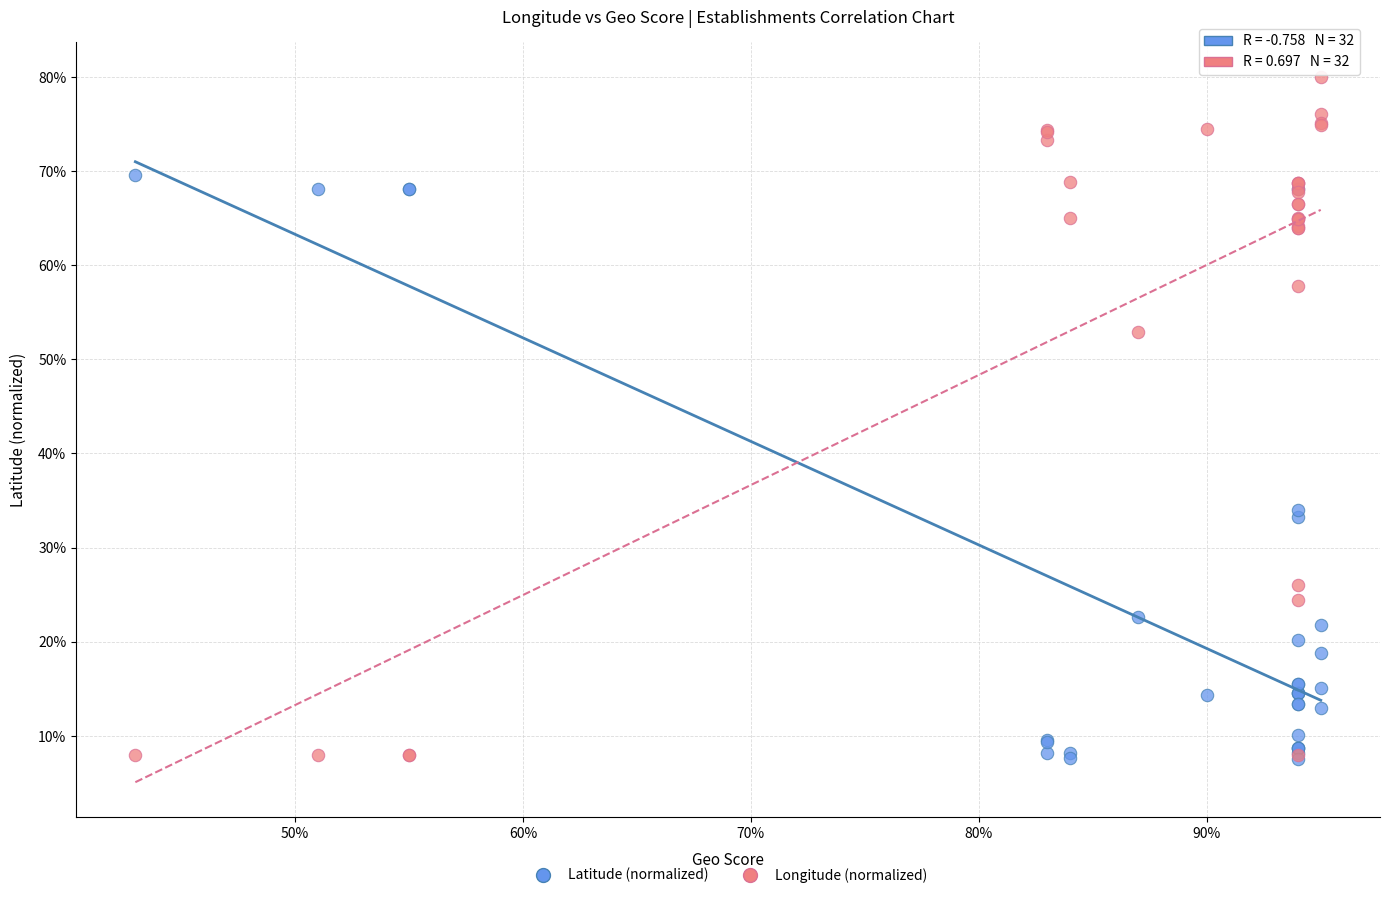

Which series has the largest Y range (max minus min)?

Longitude (normalized)